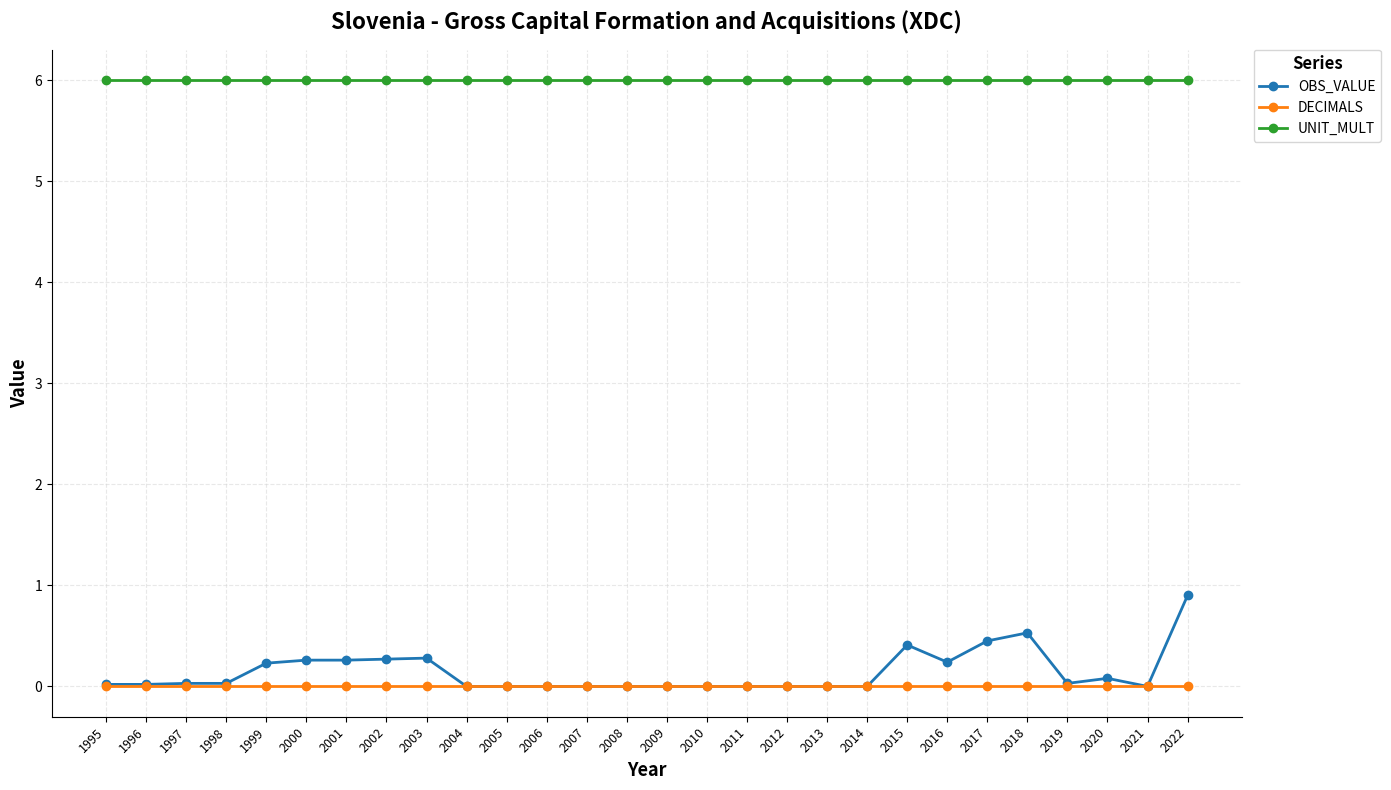

True or false: OBS_VALUE and UNIT_MULT cross at least once.

False